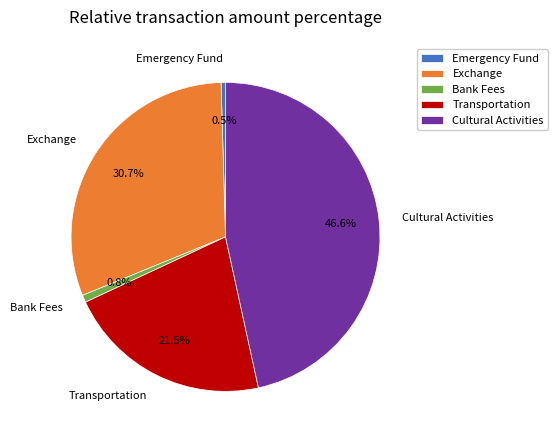

Which has a higher value, Transportation or Bank Fees?

Transportation